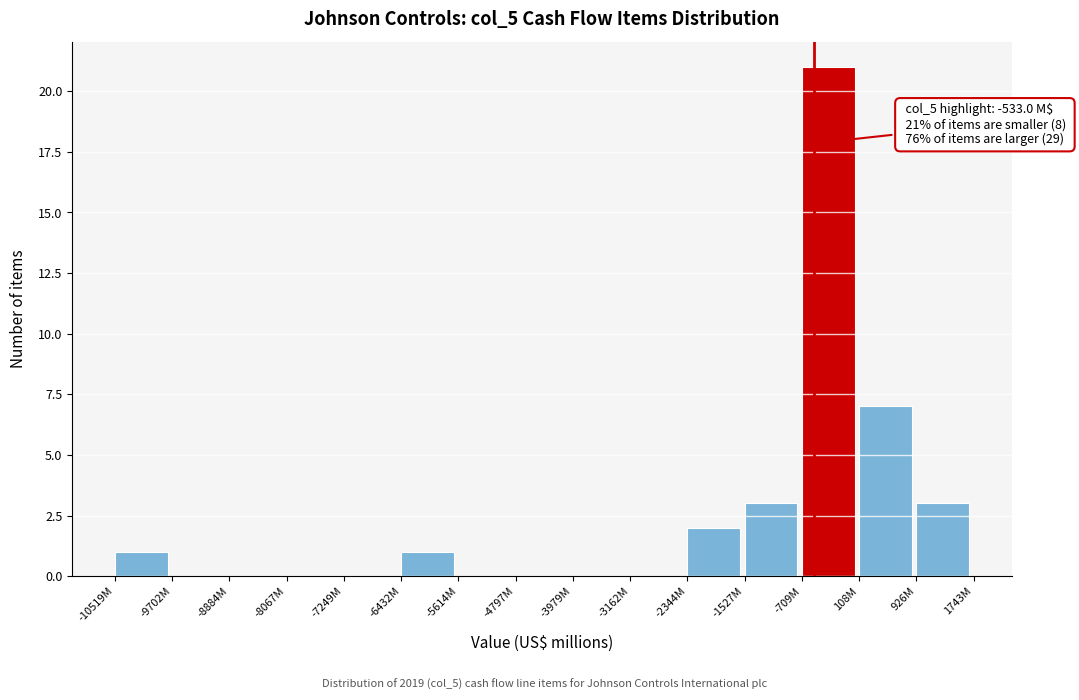

What is the change in value from -7249M to -709M?

+21